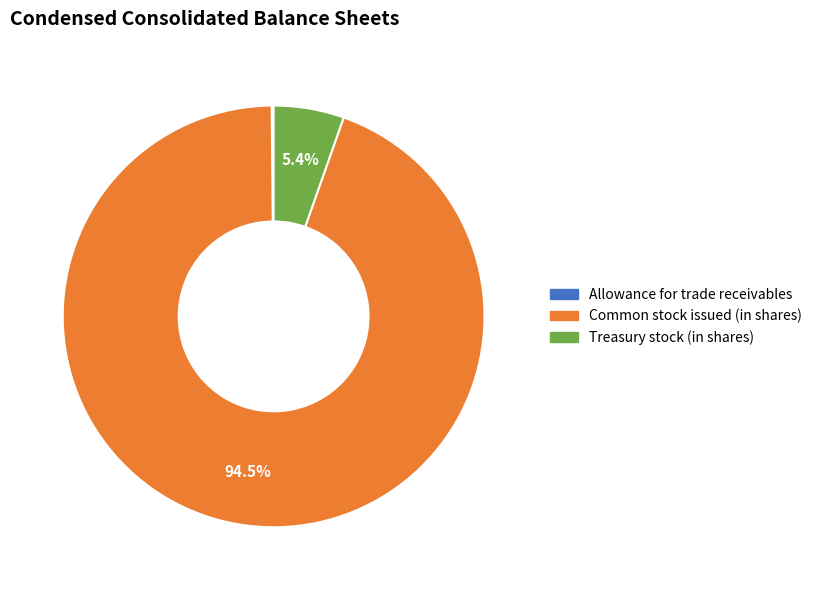

To the nearest percent, what is the average slice percentage?

33%